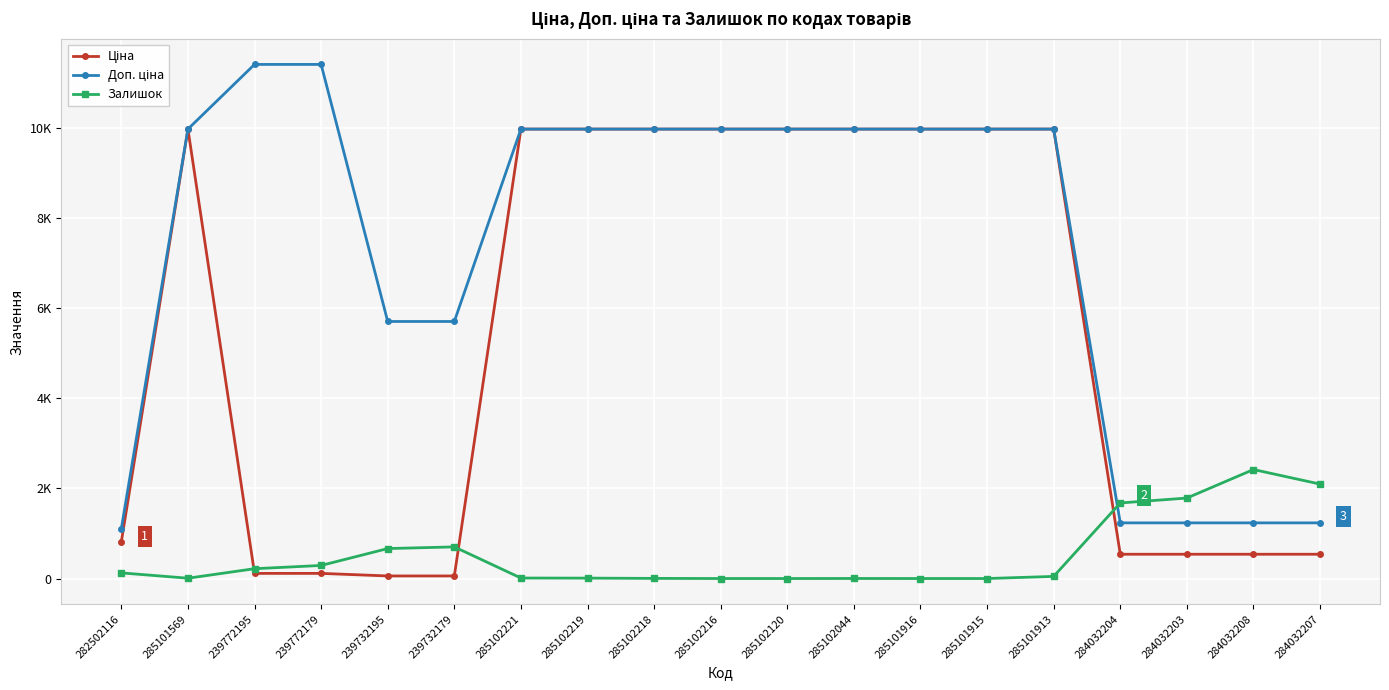

Is this an area chart (filled region under the line)?

No